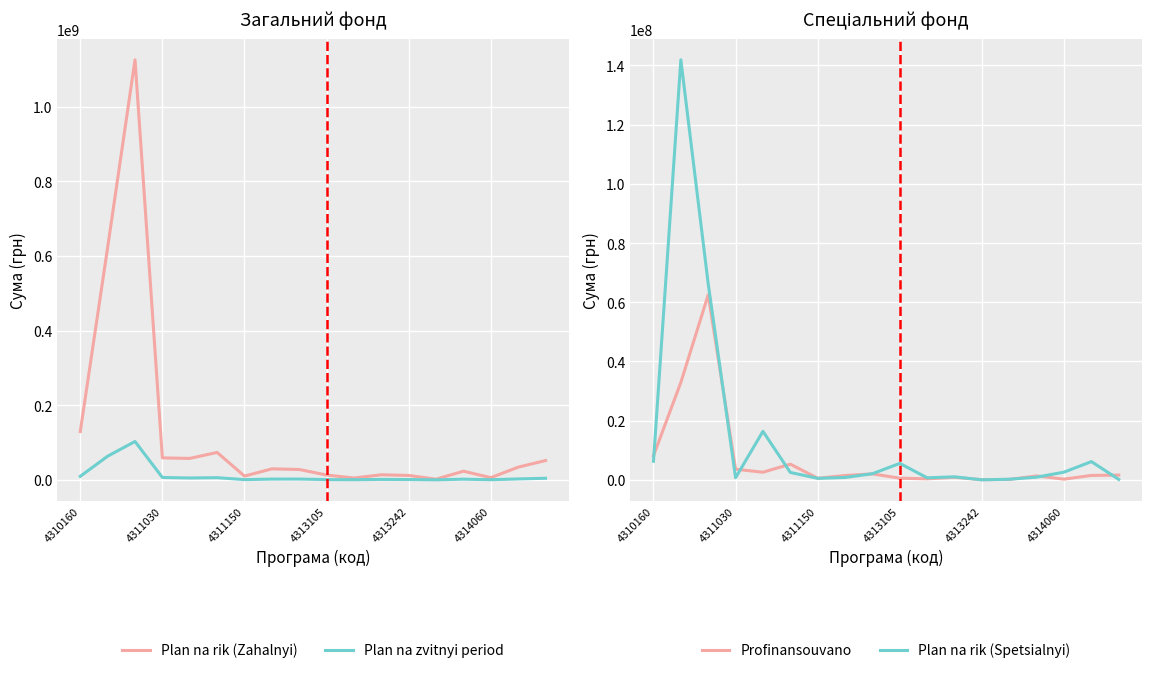

True or false: Plan na rik (Spetsialnyi) has a value of 231591 at 7.

False